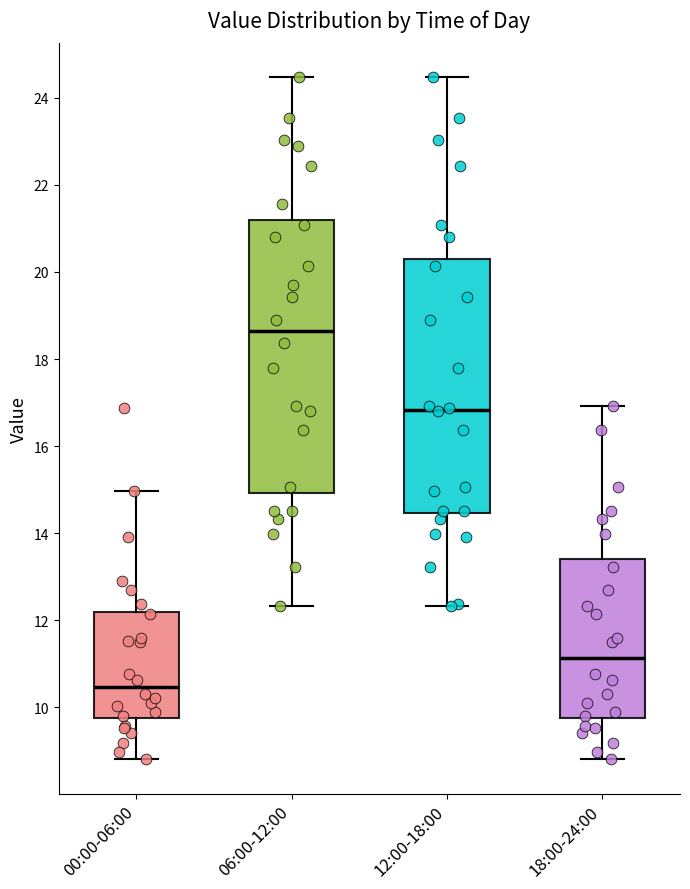

Reading left to right, read every box against the y-axis: the position of its median line, the range the box covers, and the ends of its whiskers. The values are not printed on the chart, so give them approximately, as read against the axis.

00:00-06:00: median 10.4, box 9.8 to 12.2, whiskers 8.8 to 15.0
06:00-12:00: median 18.6, box 15.0 to 21.2, whiskers 12.4 to 24.4
12:00-18:00: median 16.8, box 14.4 to 20.2, whiskers 12.4 to 24.4
18:00-24:00: median 11.2, box 9.8 to 13.4, whiskers 8.8 to 17.0